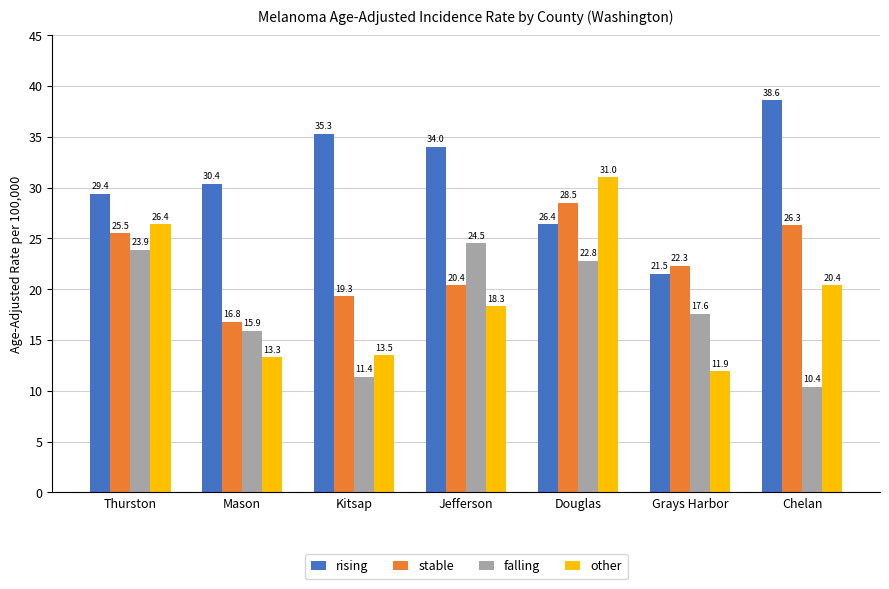

At which category is the sum across all series the highest?

Douglas